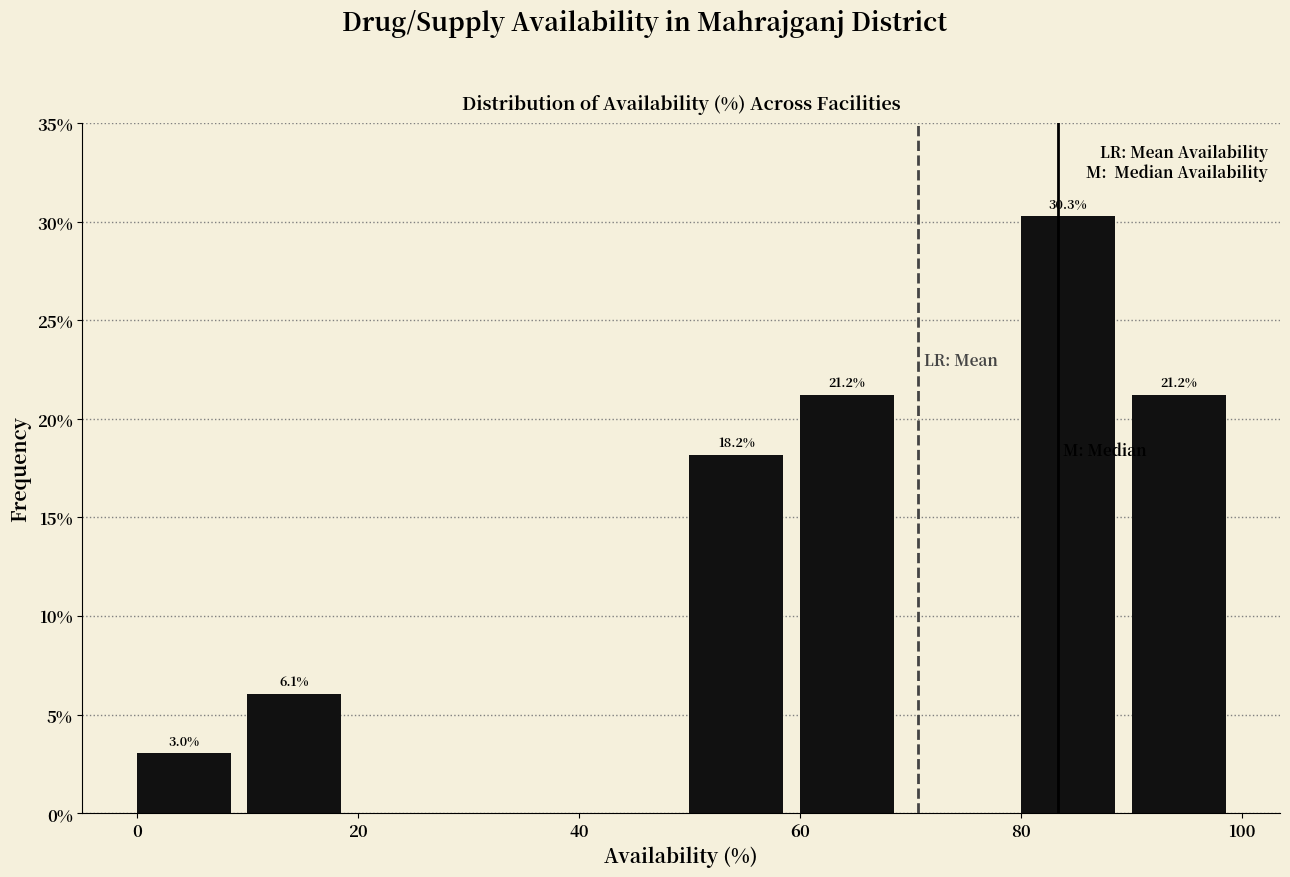

Which range on the x-axis has the tallest bar?

80 to 90